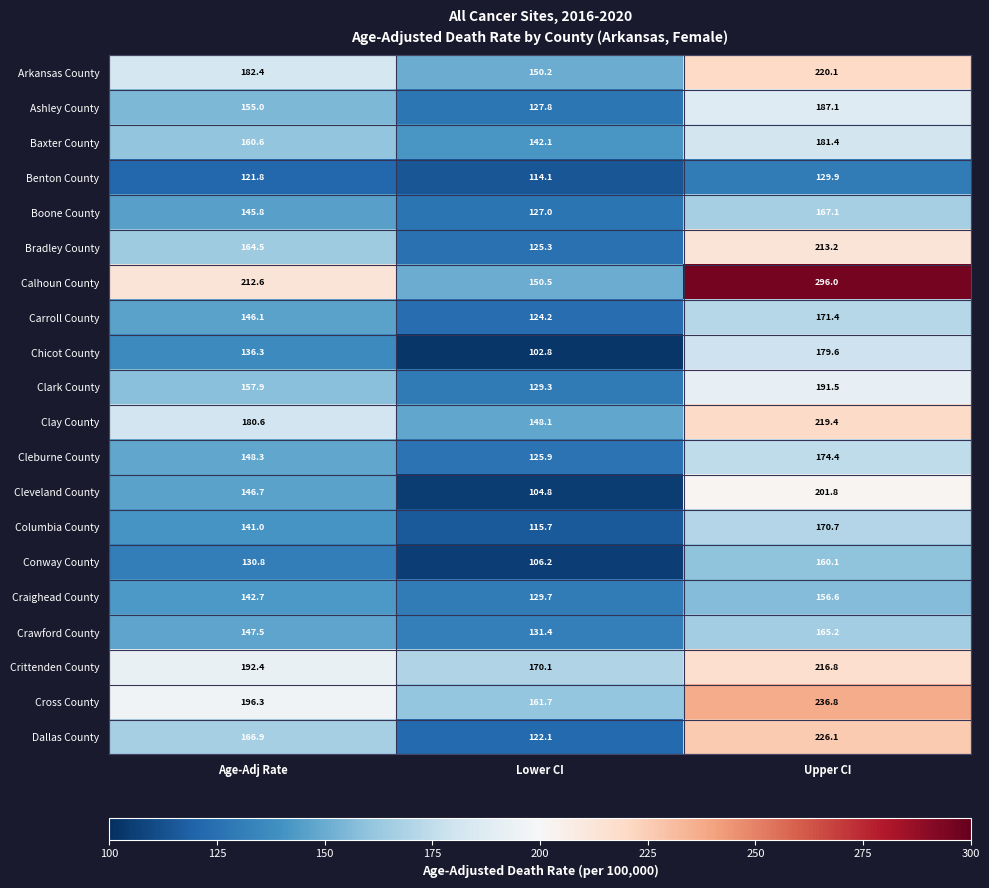

The Arkansas County series shows 103.4 at Lower CI. True or false?

False